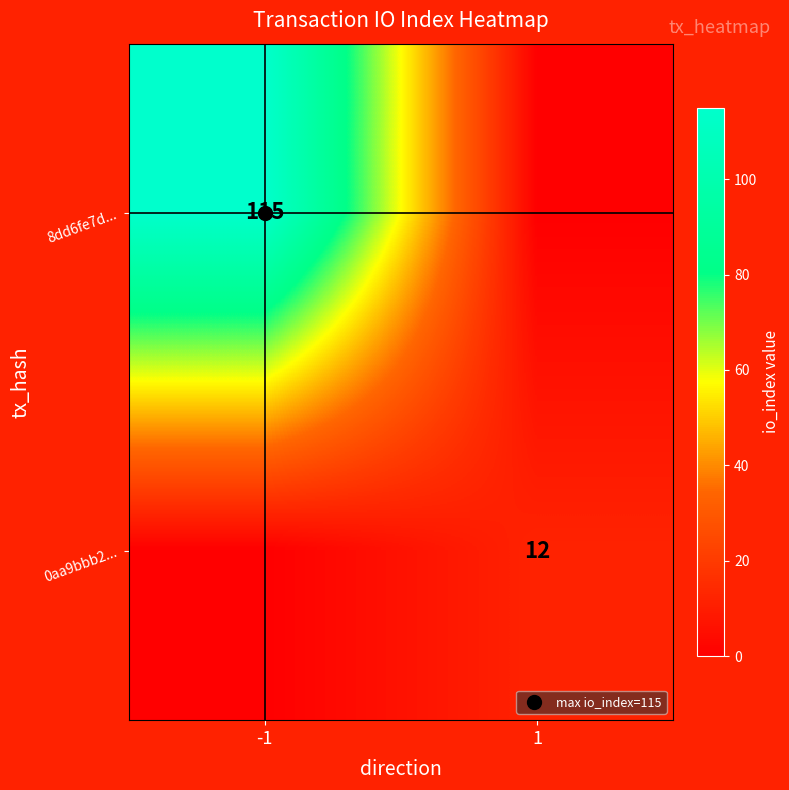

Is it true that 0aa9bbb2... equals 21 at 1?

False